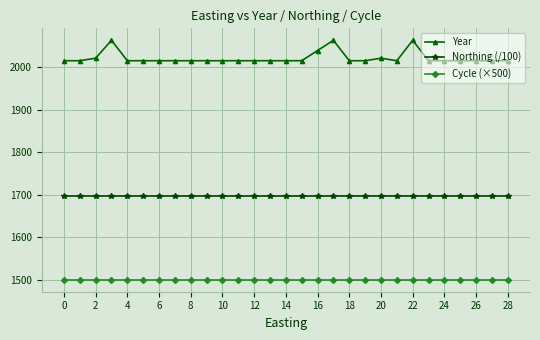

Rank the series by their maximum value, from lowest to highest.

Cycle (×500), Northing (/100), Year